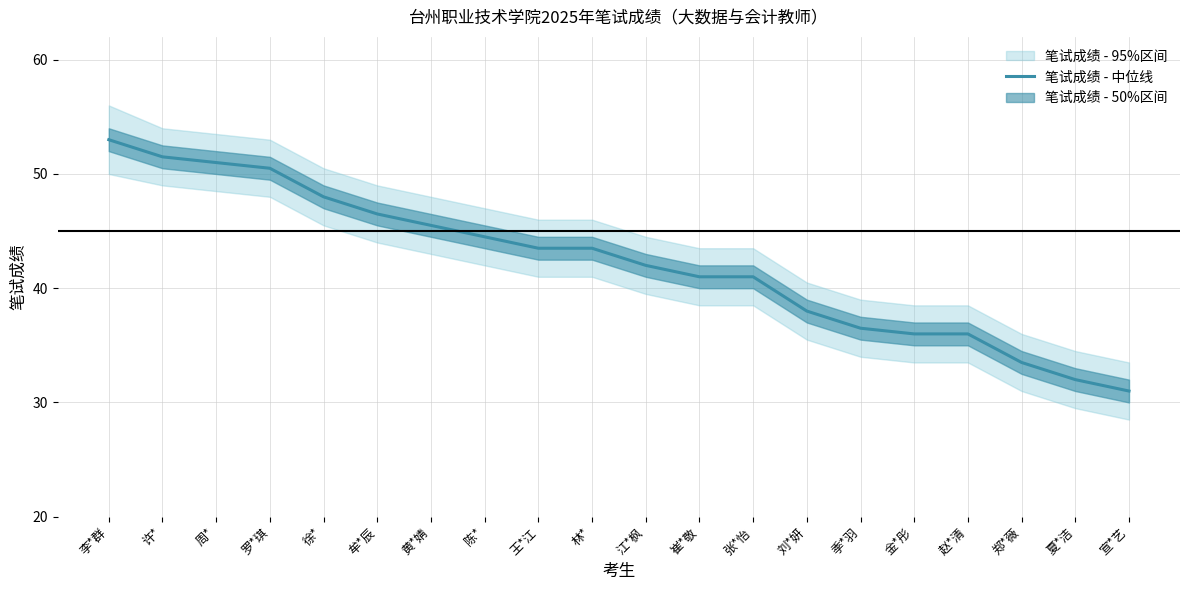

What value does the data have at 罗*琪?

50.5